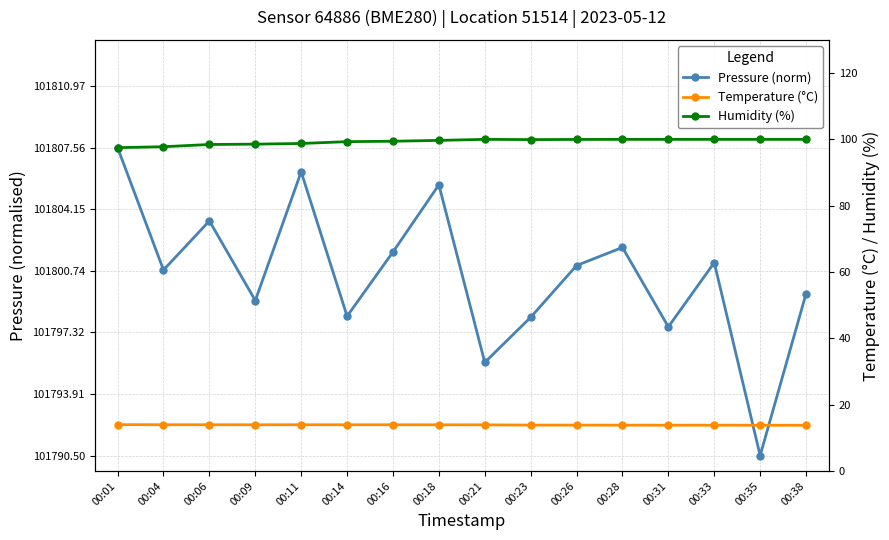

What is the sum of the Humidity (%) values at 00:16 and 00:18?

199.1